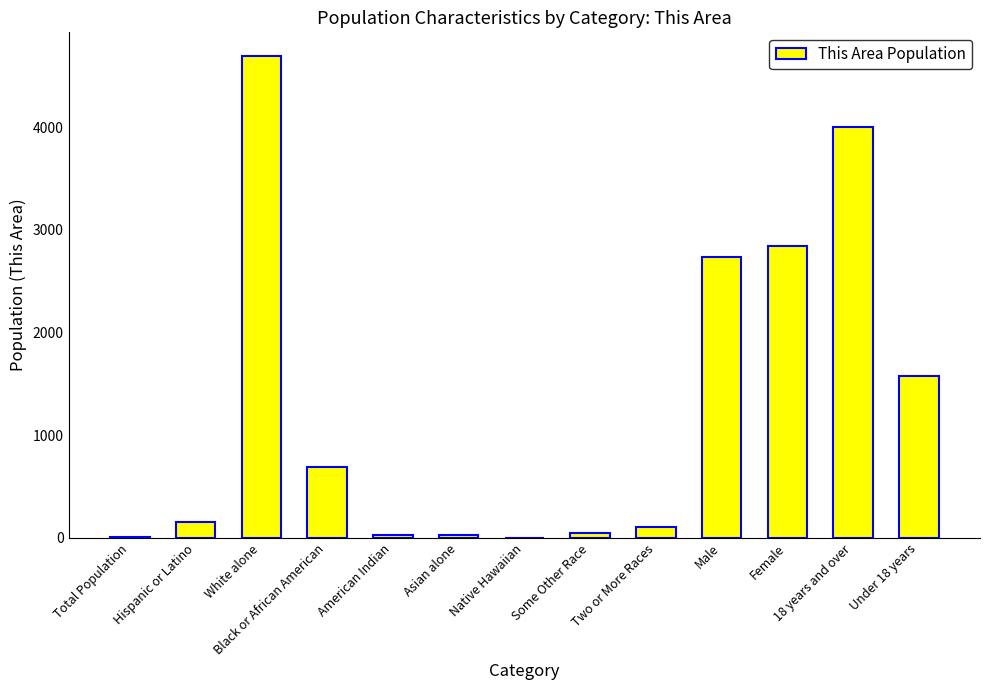

Are the bars horizontal?

No